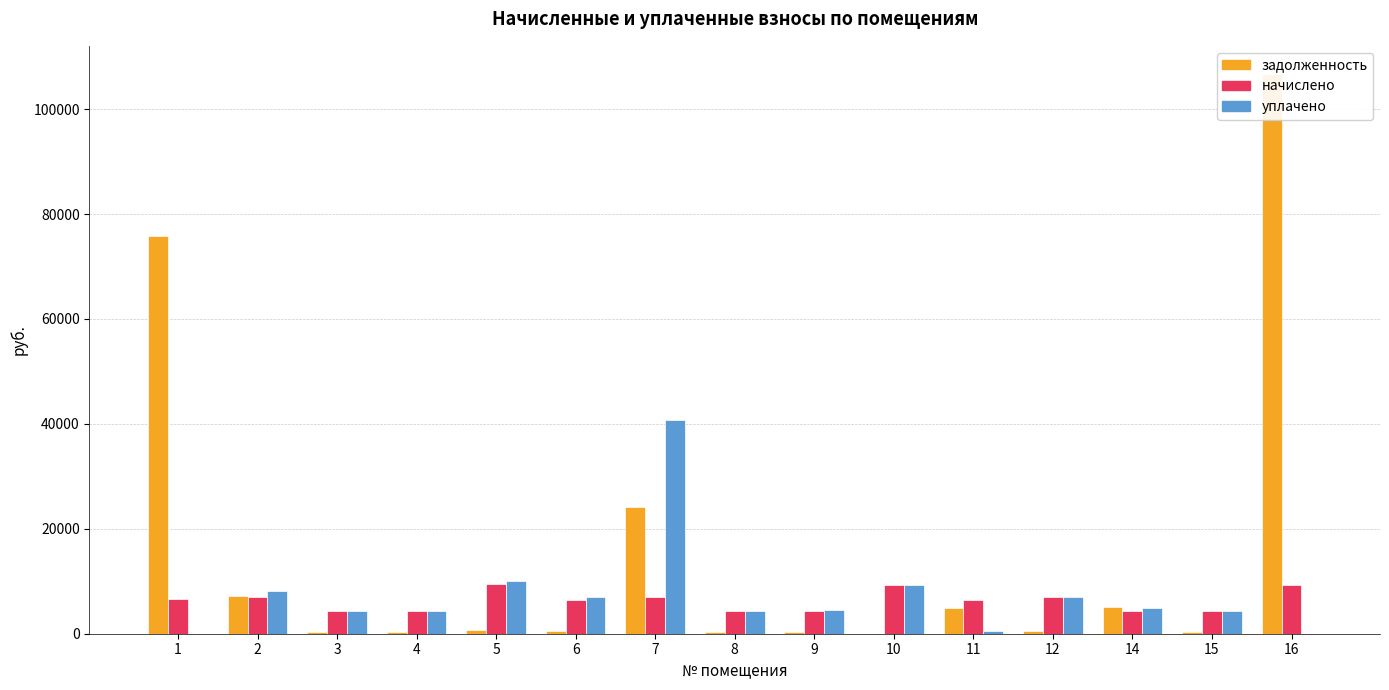

What is the spread (max minus min) of values at 7?

33805.1